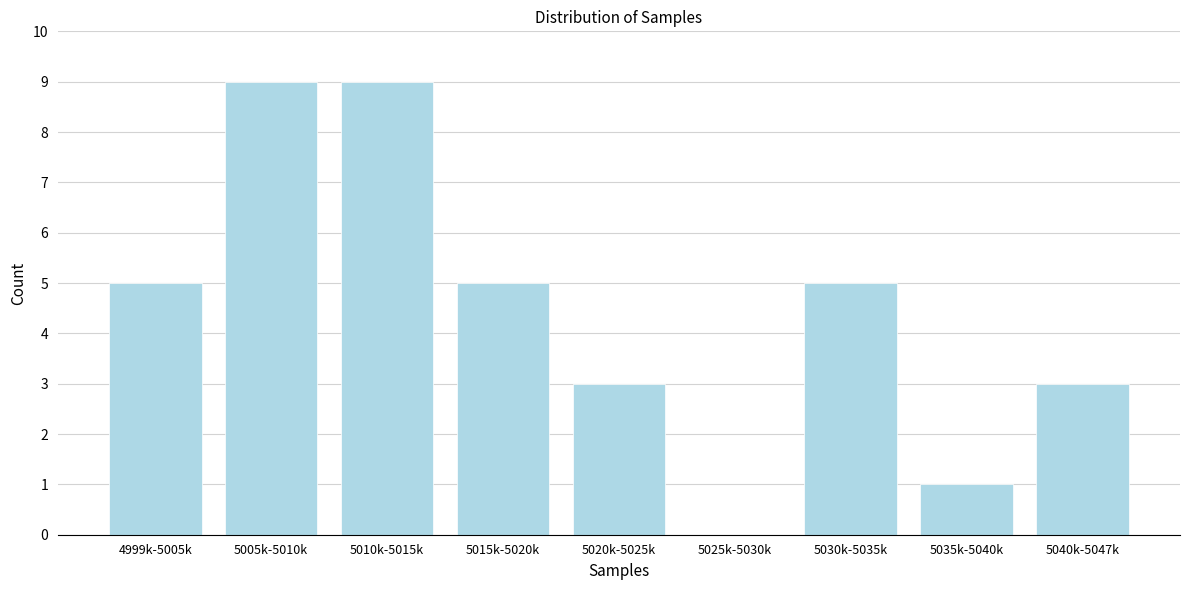

Reading left to right, what are all the values shown in this chart?

4999k-5005k=5	5005k-5010k=9	5010k-5015k=9	5015k-5020k=5	5020k-5025k=3	5025k-5030k=0	5030k-5035k=5	5035k-5040k=1	5040k-5047k=3